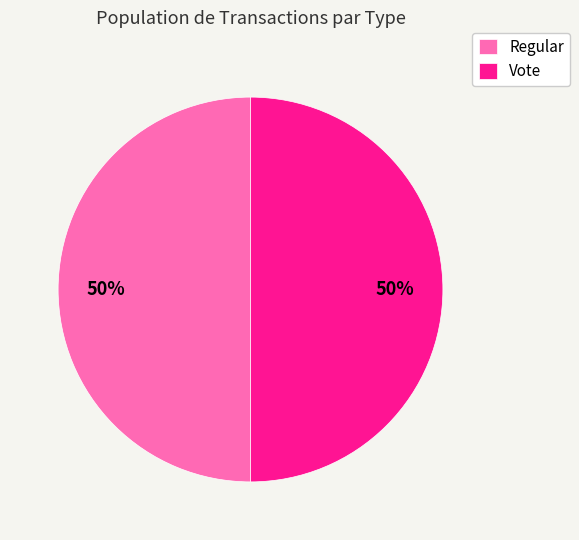

What is the ratio of the value at Regular to the value at Vote?

1.0